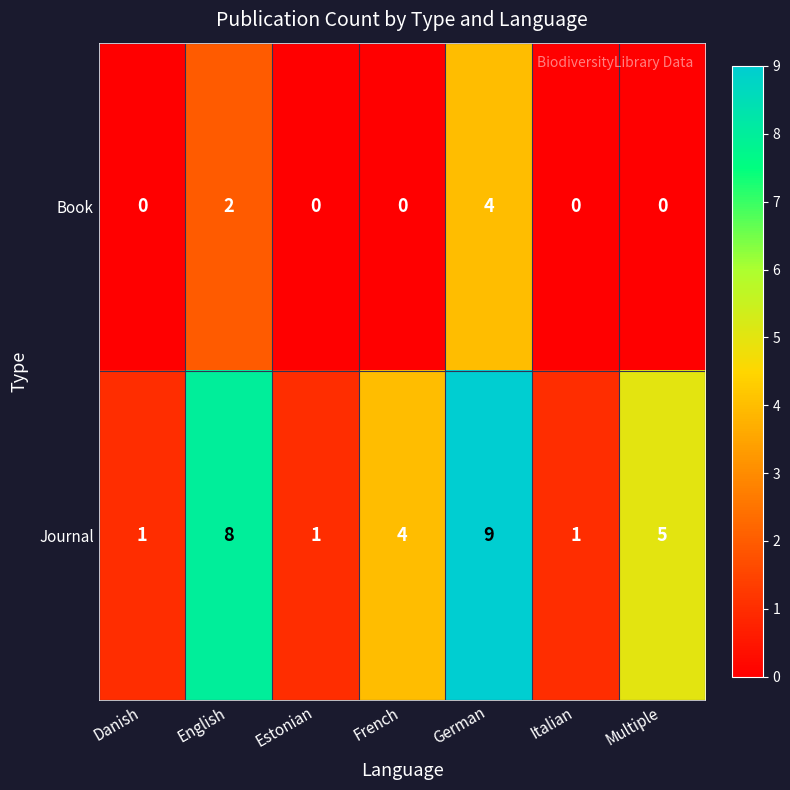

What is the sum of the Book values at German and Italian?

4